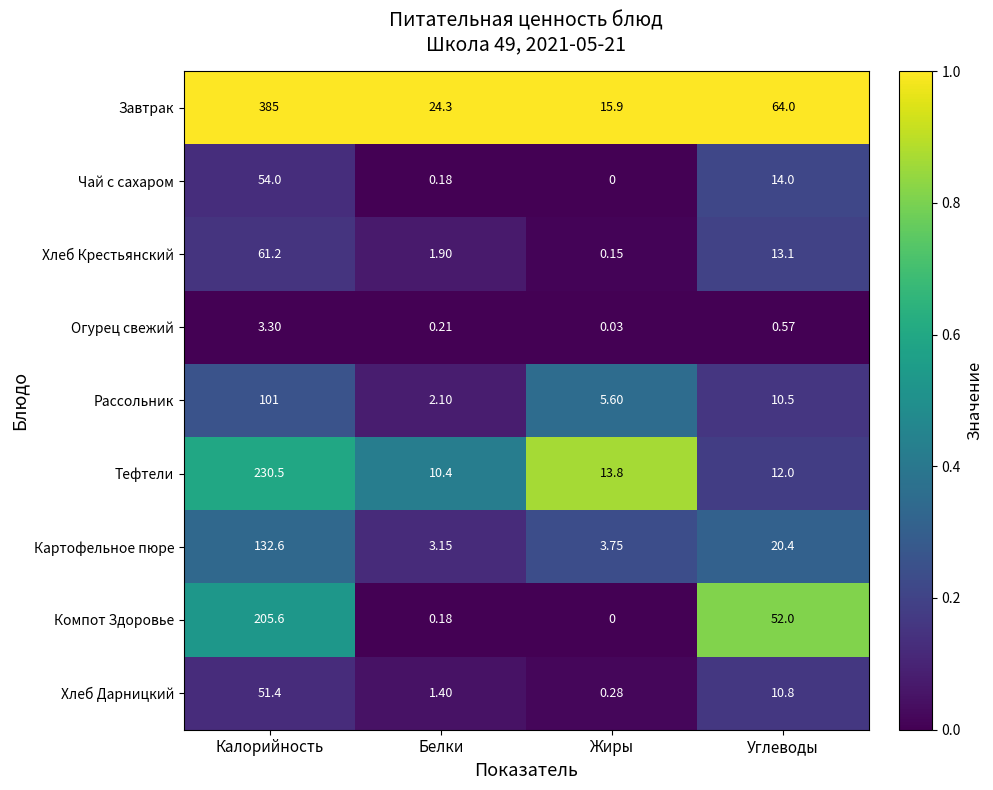

Is the value of Чай с сахаром at Белки greater than the value of Картофельное пюре at Калорийность?

No